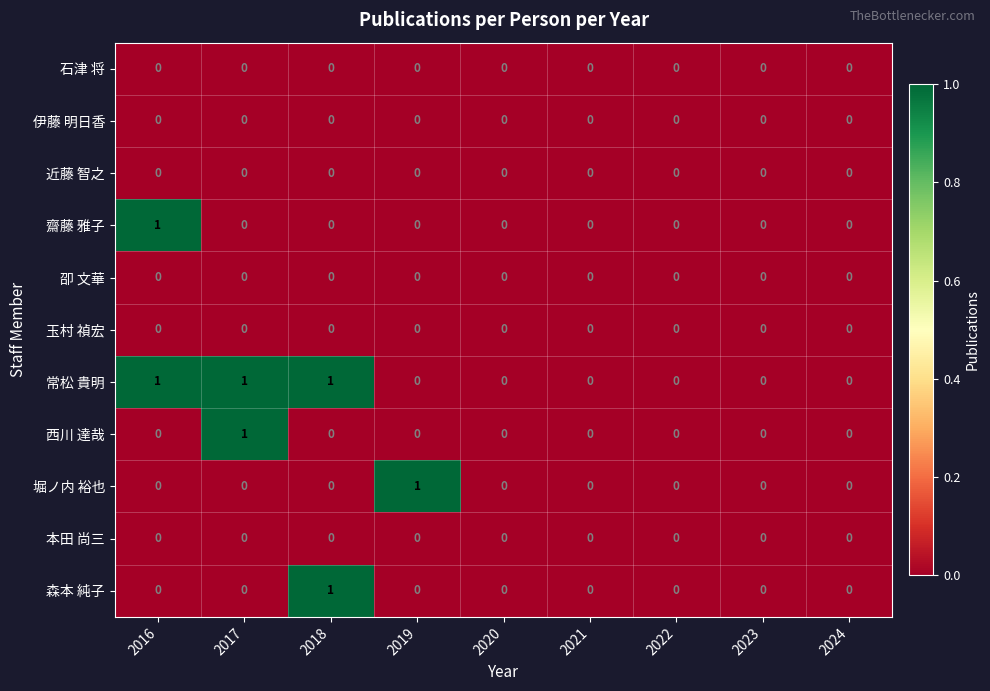

How many categories are shown in the chart?

9